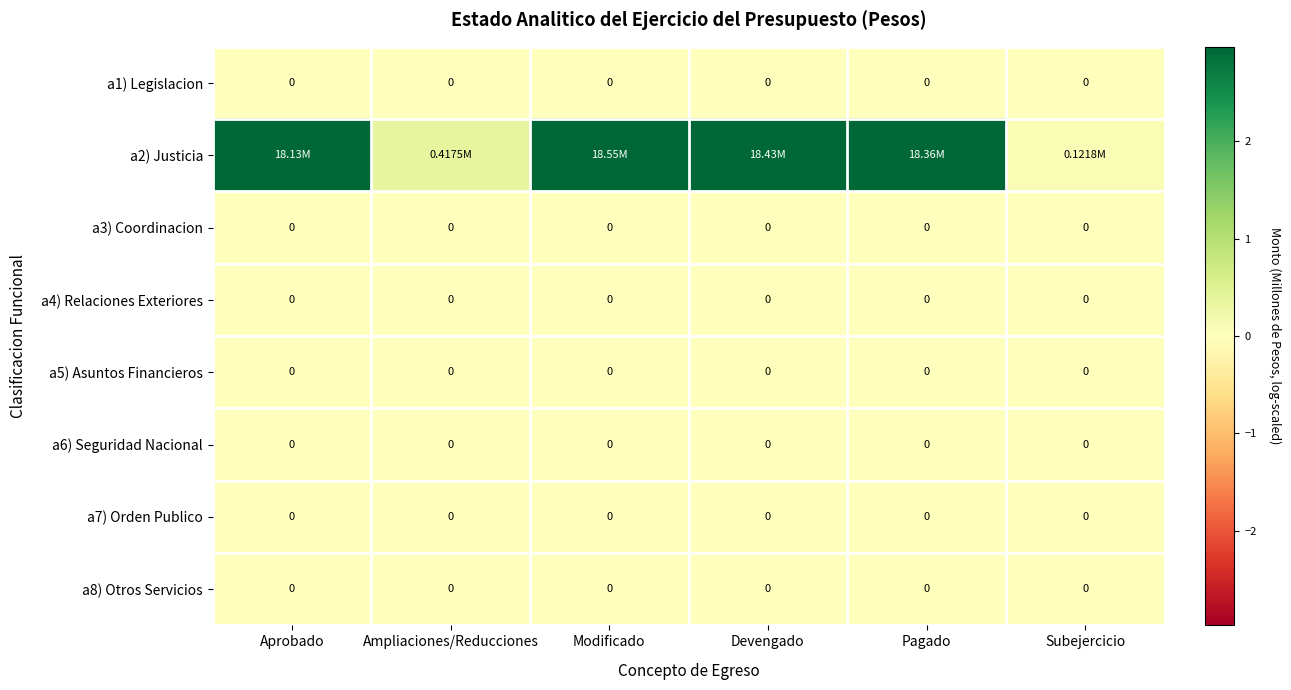

What is the difference between the highest and lowest values at Subejercicio?

0.1